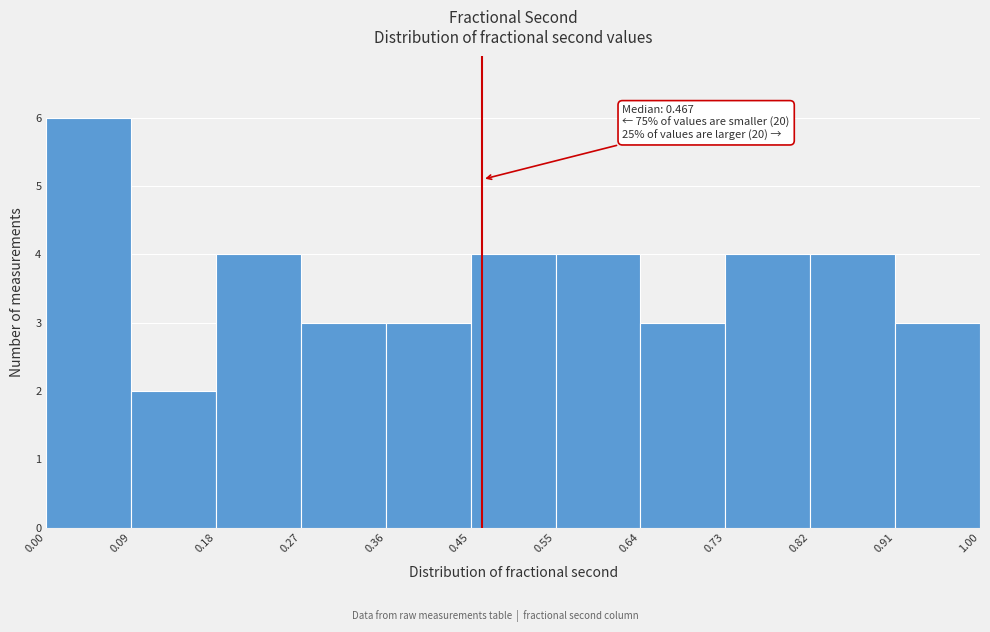

Which range on the x-axis has the tallest bar?

0.00 to 0.09